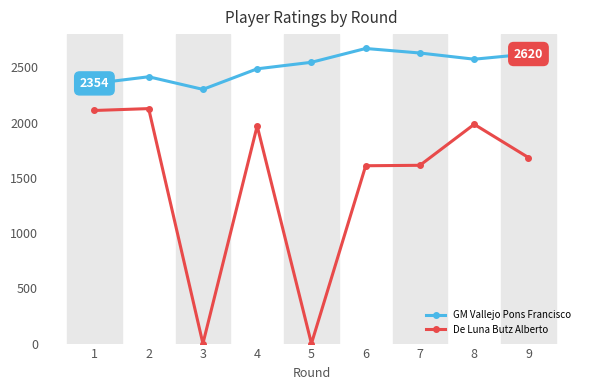

What is the spread (max minus min) of values at 4?

517